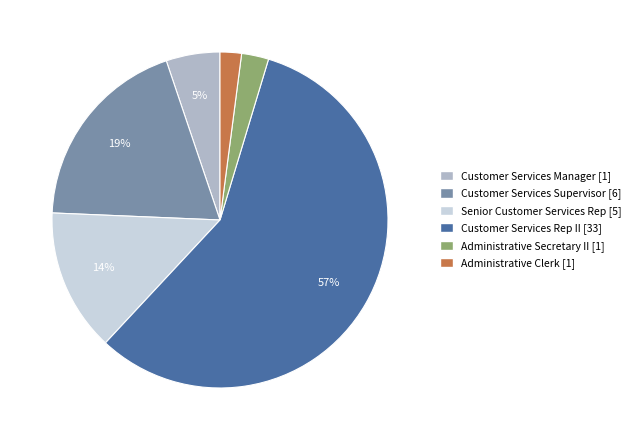

What is the largest slice in the pie chart?

Customer Services Rep II